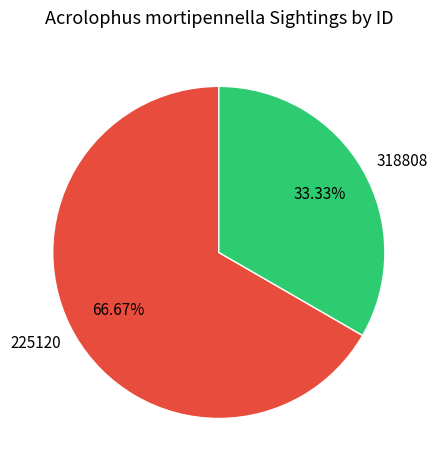

What is the largest slice in the pie chart?

225120